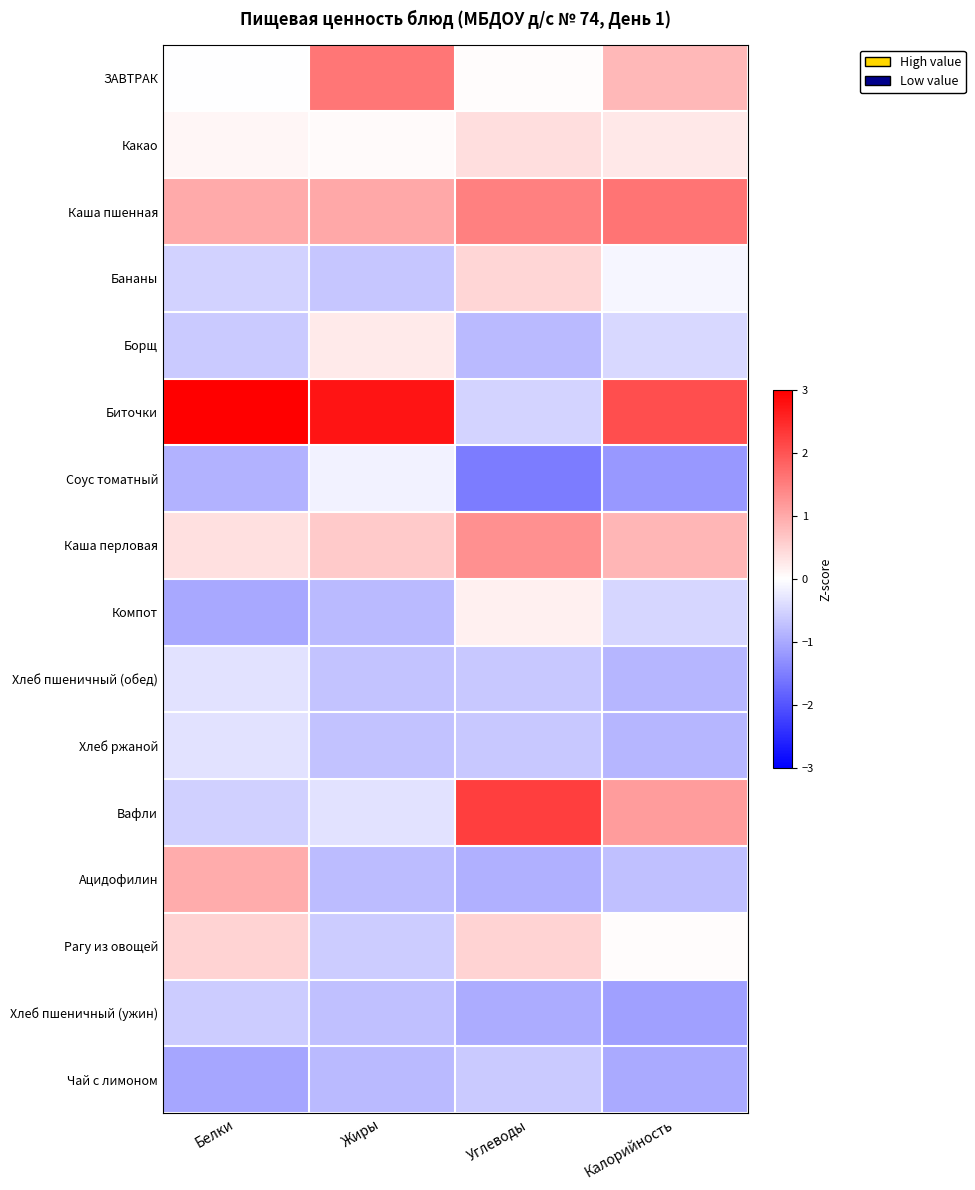

At Белки, list the series in order from smallest to largest.

Чай с лимоном, Компот, Соус томатный, Борщ, Хлеб пшеничный (ужин), Вафли, Бананы, Хлеб пшеничный (обед), Хлеб ржаной, ЗАВТРАК, Какао, Каша перловая, Рагу из овощей, Ацидофилин, Каша пшенная, Биточки